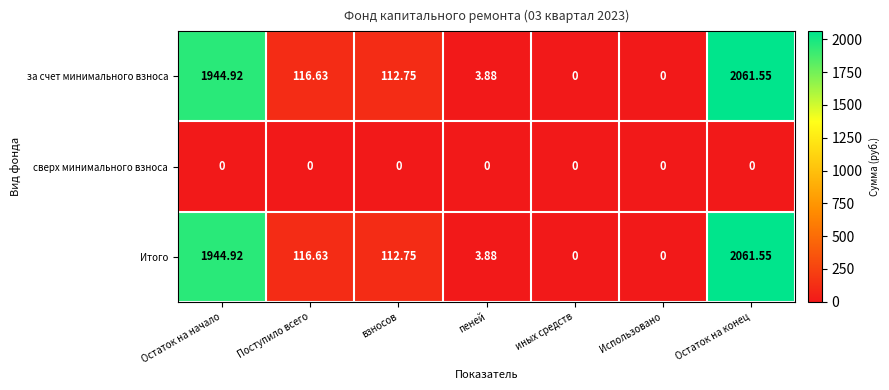

At which category does the chart reach its peak across all series?

Остаток на конец